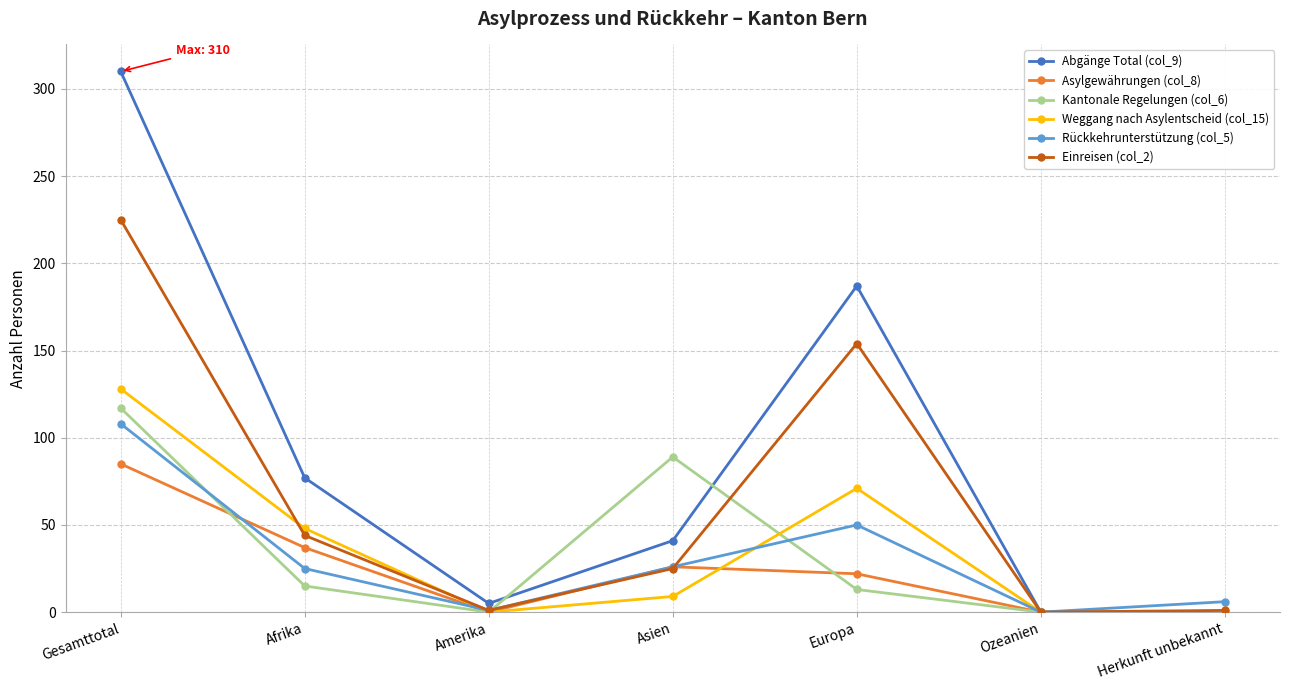

What are all the series names shown in the legend?

Abgänge Total (col_9), Asylgewährungen (col_8), Kantonale Regelungen (col_6), Weggang nach Asylentscheid (col_15), Rückkehrunterstützung (col_5), Einreisen (col_2)